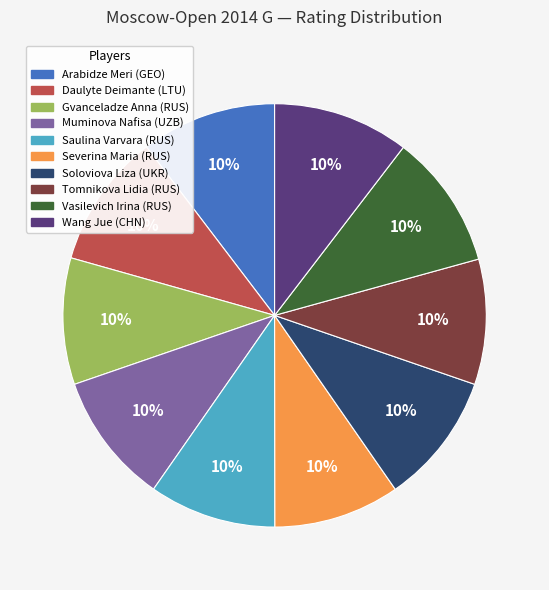

To the nearest percent, what is the combined percentage of Arabidze Meri (GEO) and Soloviova Liza (UKR)?

20%